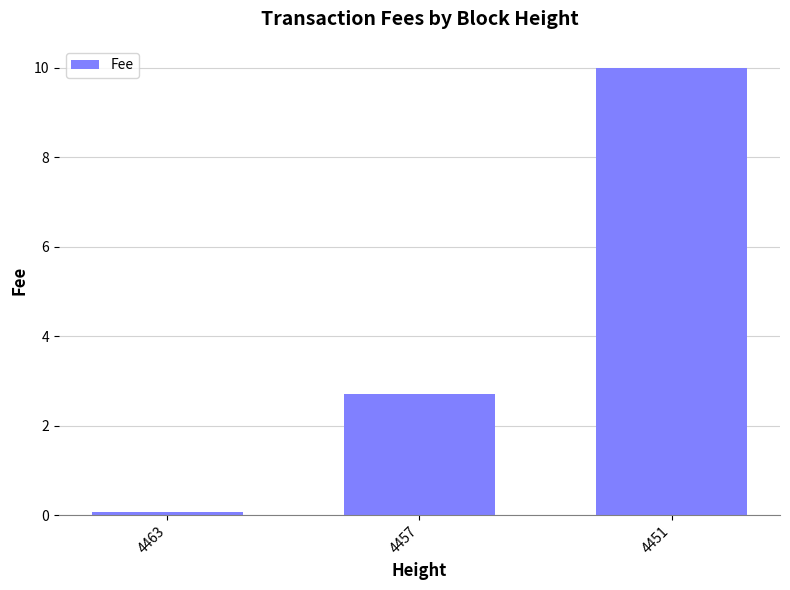

What is the value of the 1st bar from the left?

0.1